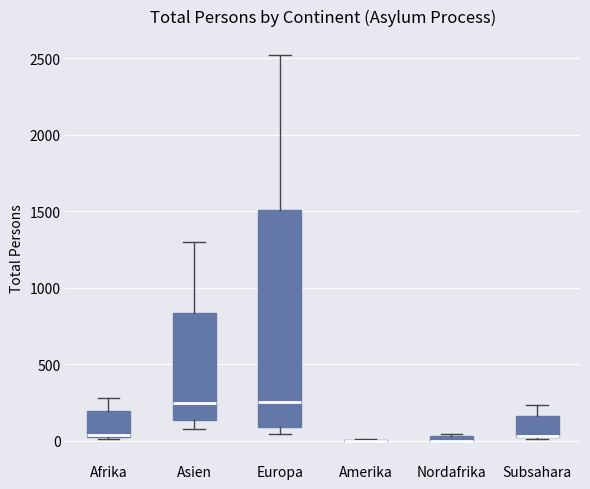

Comparing the boxes themselves (not the whiskers), which one is the tallest?

Europa